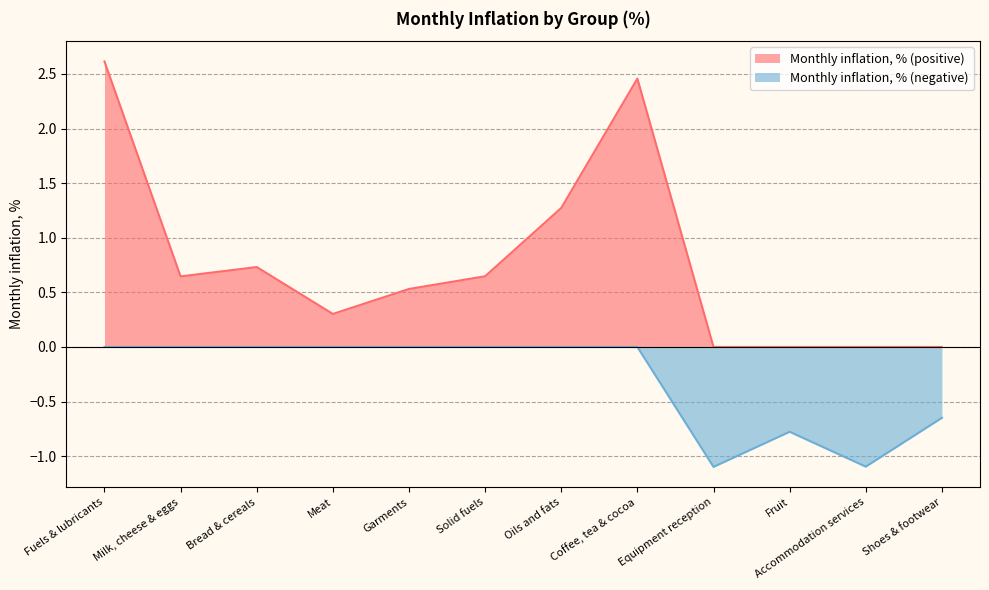

List the labels in order of value, largest first.

Fuels & lubricants, Coffee, tea & cocoa, Oils and fats, Bread & cereals, Solid fuels, Milk, cheese & eggs, Garments, Meat, Shoes & footwear, Fruit, Accommodation services, Equipment reception